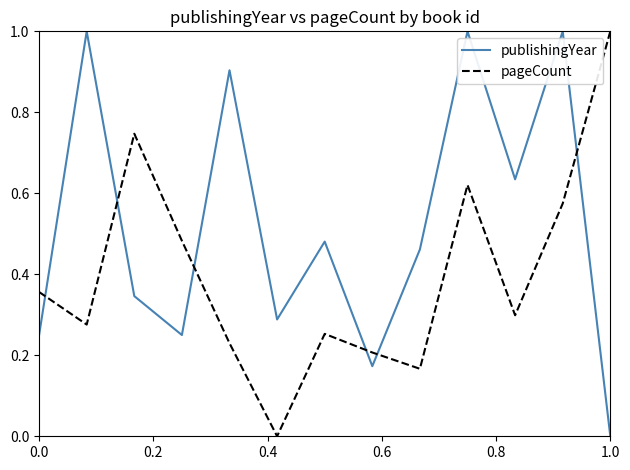

How many interior local peaks does the pageCount series have?

3